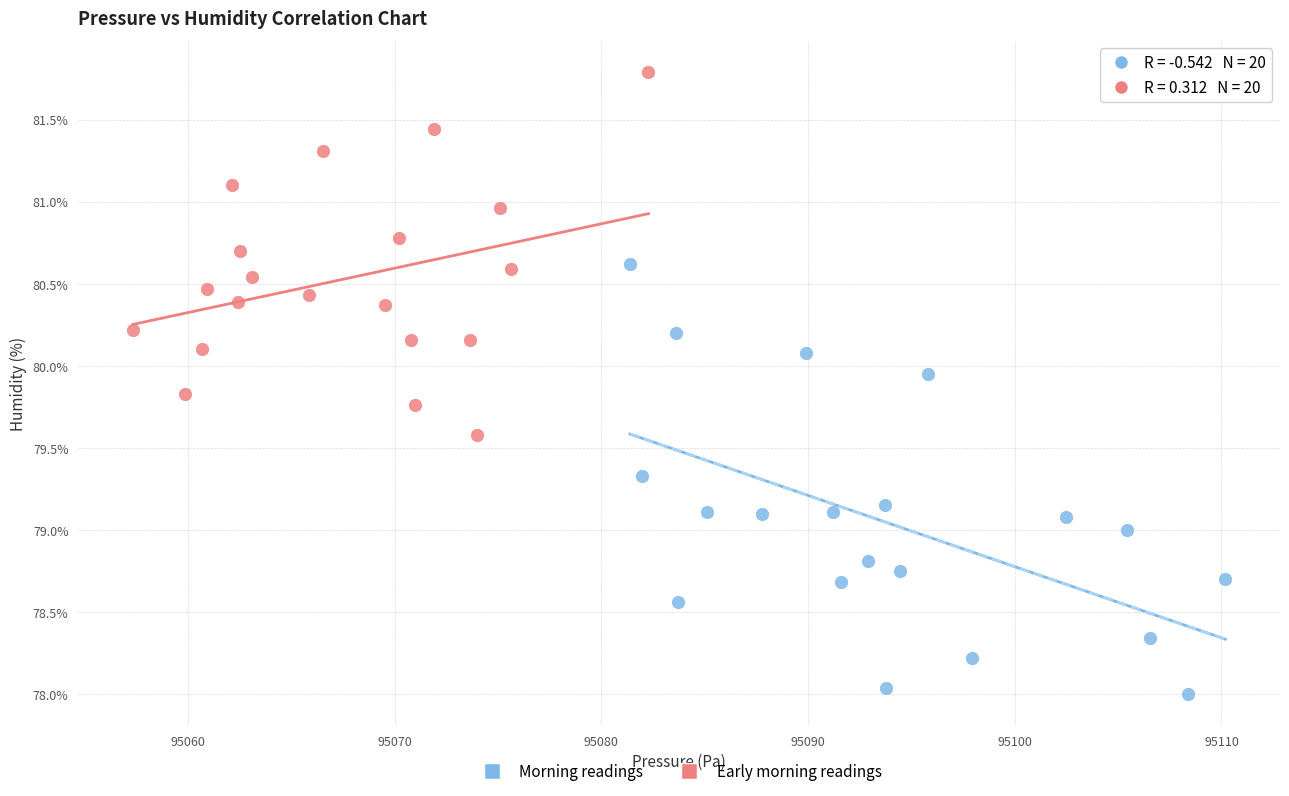

Which series has the largest Y range (max minus min)?

Morning readings